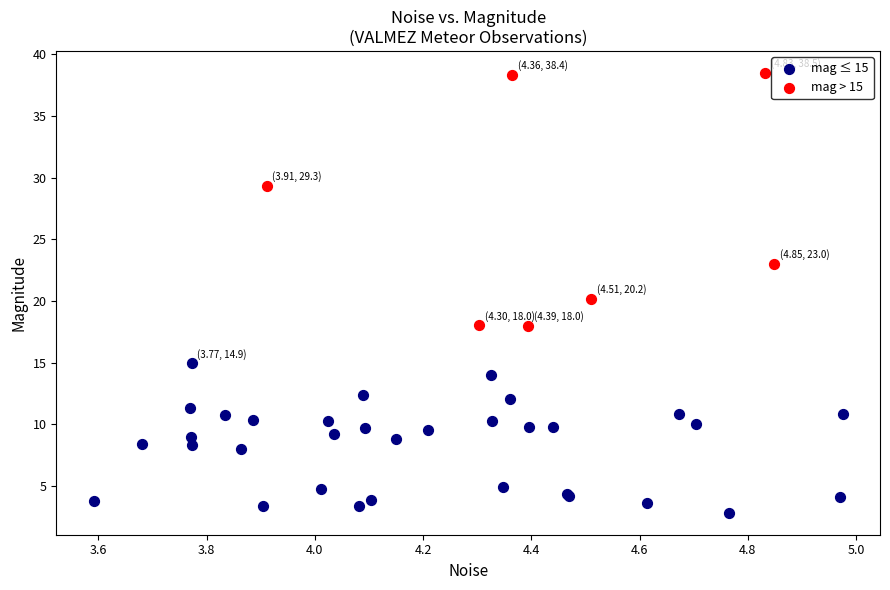

Which series contains the highest Y value?

mag > 15